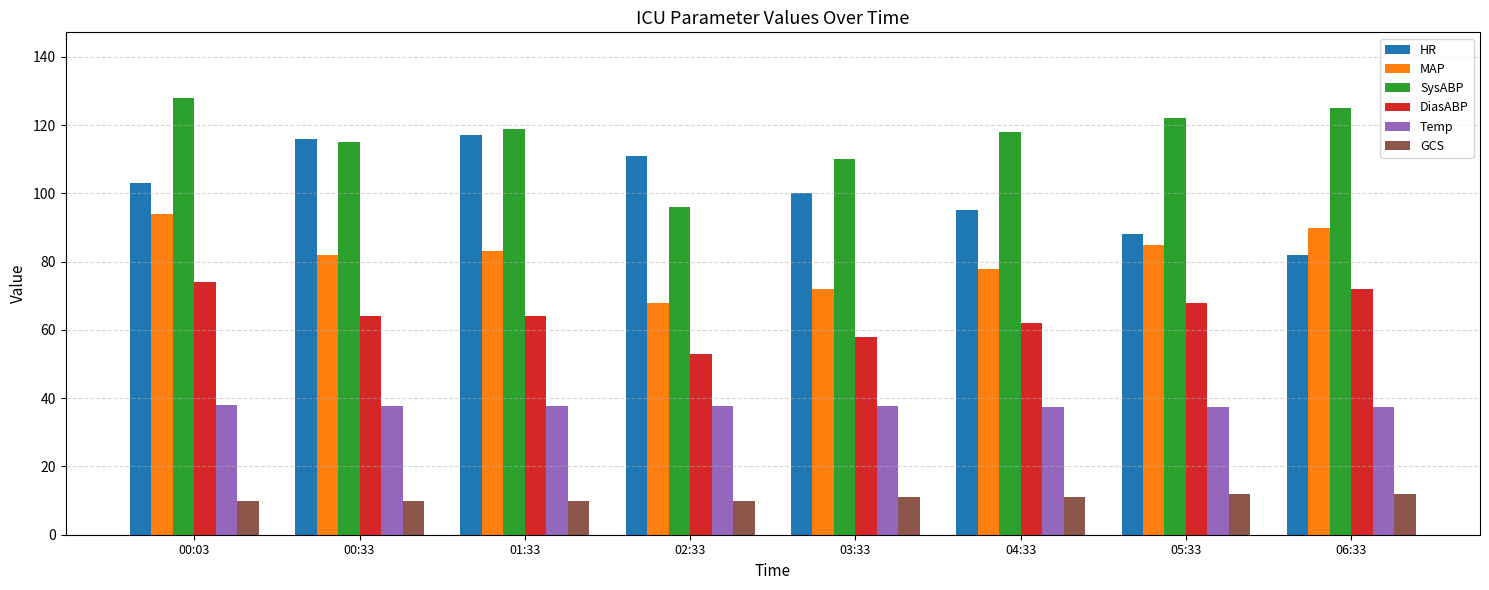

What is the spread (max minus min) of values at 00:03?

118.0